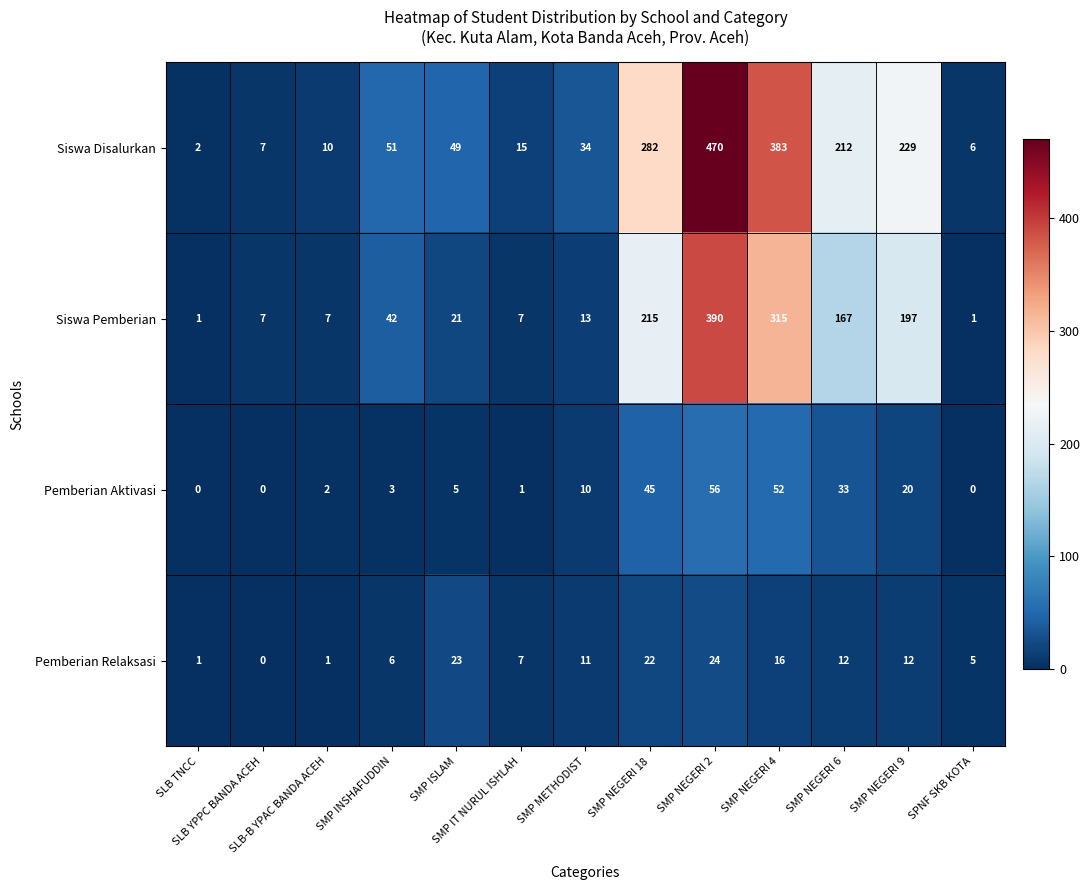

List the series in order of their peak value, lowest first.

Pemberian Relaksasi, Pemberian Aktivasi, Siswa Pemberian, Siswa Disalurkan